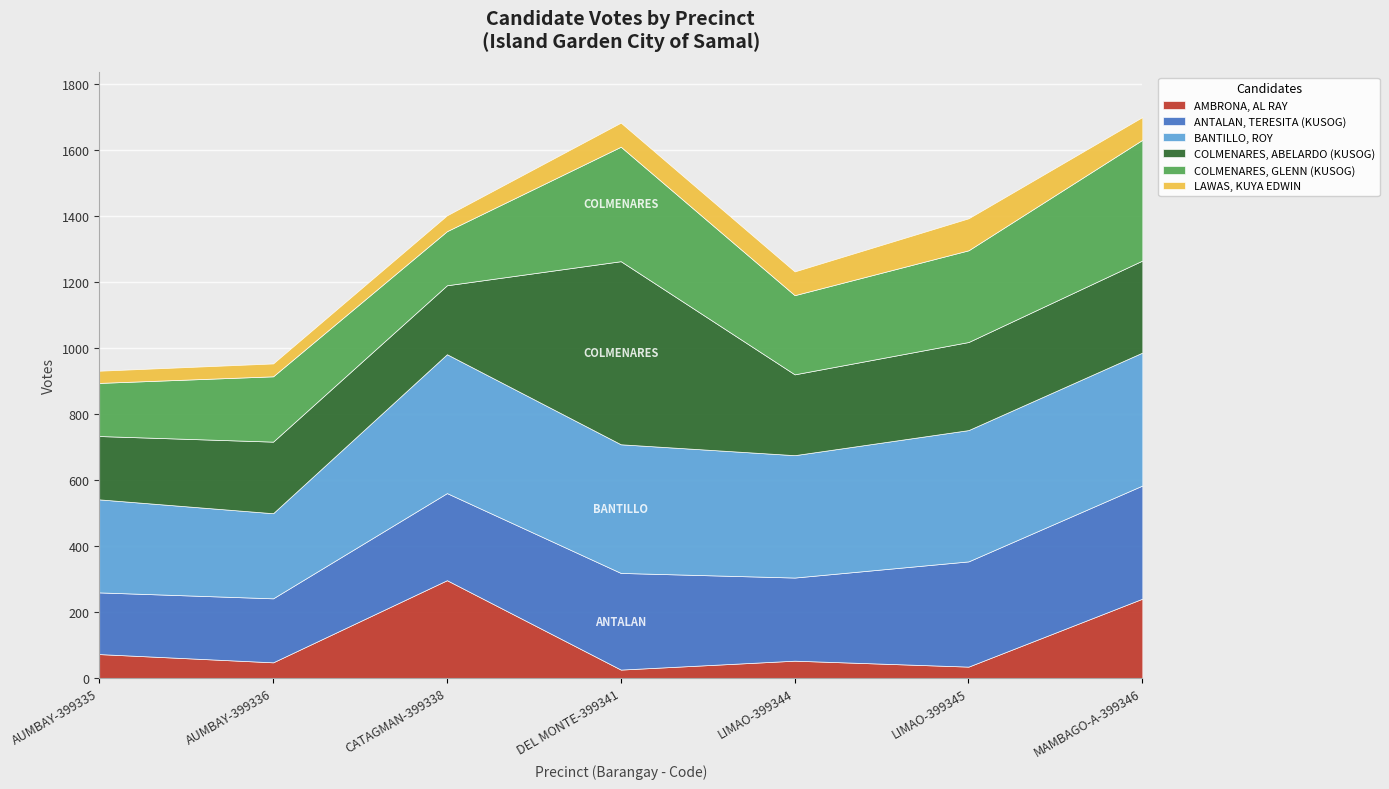

Rank the series by their maximum value, from highest to lowest.

COLMENARES, ABELARDO (KUSOG), BANTILLO, ROY, COLMENARES, GLENN (KUSOG), ANTALAN, TERESITA (KUSOG), AMBRONA, AL RAY, LAWAS, KUYA EDWIN